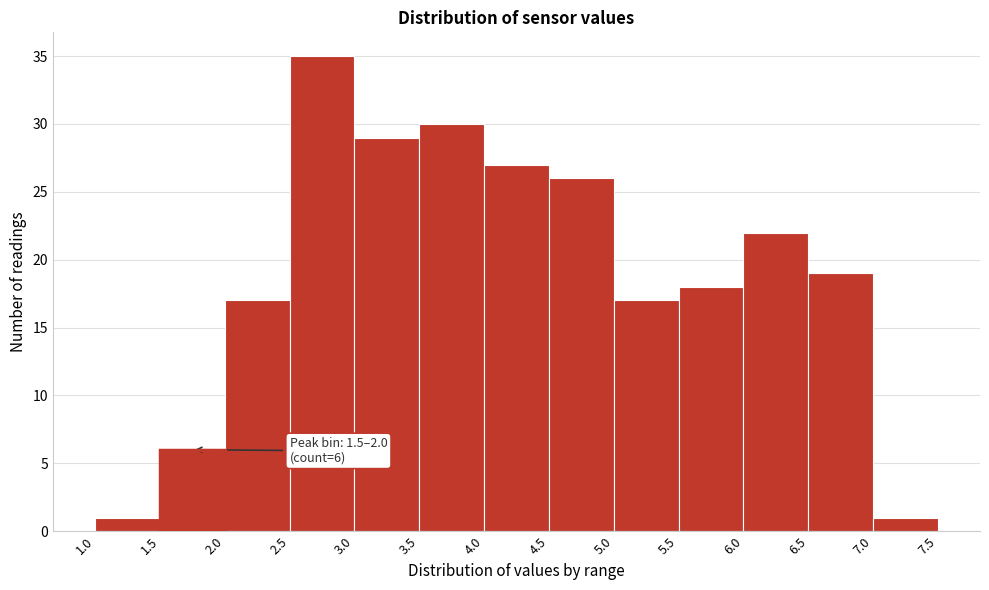

Which range on the x-axis has the tallest bar?

2.5 to 3.0